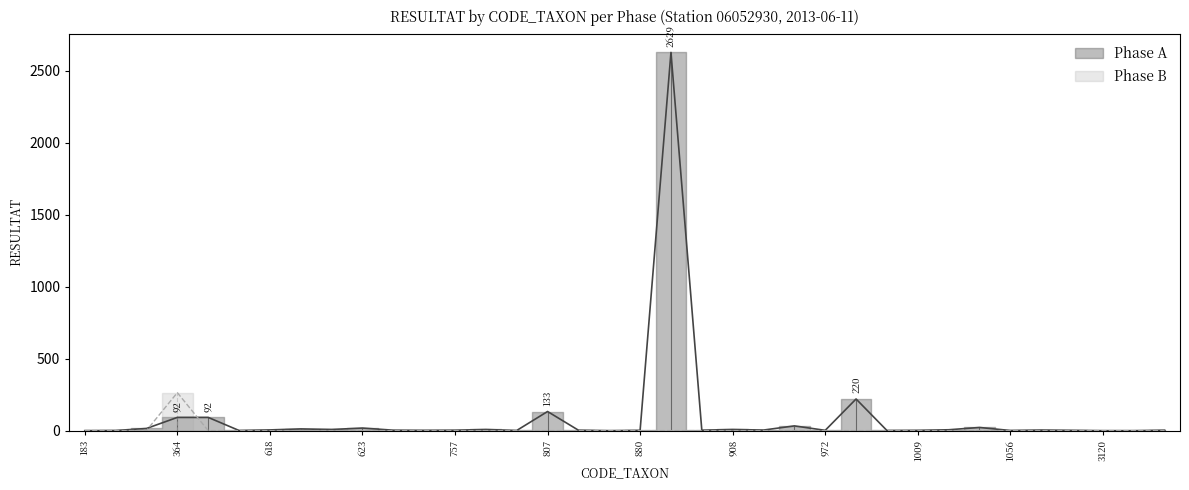

Reading right to left, list all the values displayed in this chart.

Phase A: 3170=3	3163=0	3120=0	1072=2	1064=4	1056=1	1043=22	1028=6	1009=2	1004=1	978=220	972=2	933=33	928=4	908=8	906=3	892=2629	880=2	831=0	819=3	807=133	801=1	783=8	757=3	650=2	625=3	623=18	622=8	619=12	618=5	502=1	450=92	364=92	312=15	190=1	183=0
Phase B: 3170=0	3163=0	3120=0	1072=0	1064=0	1056=0	1043=0	1028=0	1009=0	1004=0	978=0	972=0	933=0	928=0	908=0	906=0	892=0	880=0	831=0	819=0	807=0	801=0	783=0	757=0	650=0	625=0	623=0	622=0	619=0	618=0	502=0	450=0	364=264	312=1	190=0	183=1